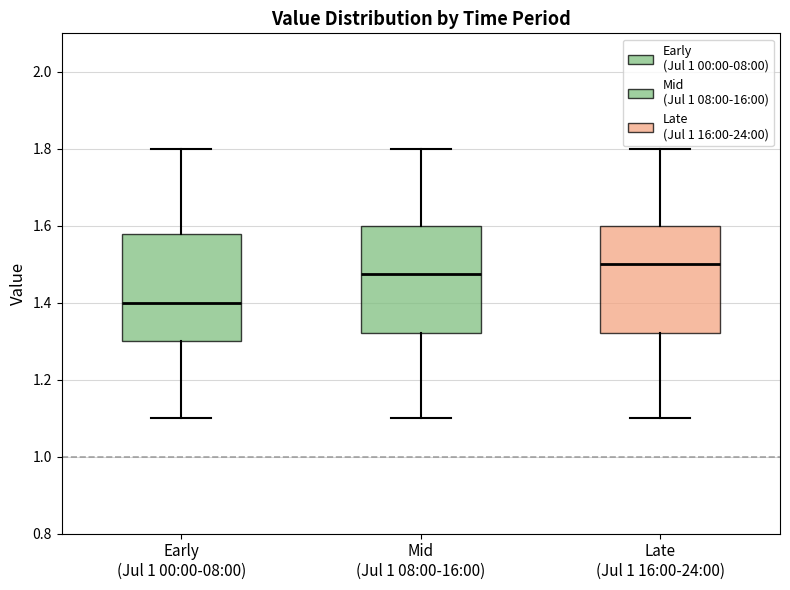

Reading left to right, transcribe this box plot: for each box, give where its median line is, the range the box spans, and where its two whiskers end, as read against the y-axis. The values are not printed on the chart, so give them approximately, as read against the axis.

Early (Jul 1 00:00-08:00): median 1.40, box 1.30 to 1.58, whiskers 1.10 to 1.80
Mid (Jul 1 08:00-16:00): median 1.48, box 1.32 to 1.60, whiskers 1.10 to 1.80
Late (Jul 1 16:00-24:00): median 1.50, box 1.32 to 1.60, whiskers 1.10 to 1.80